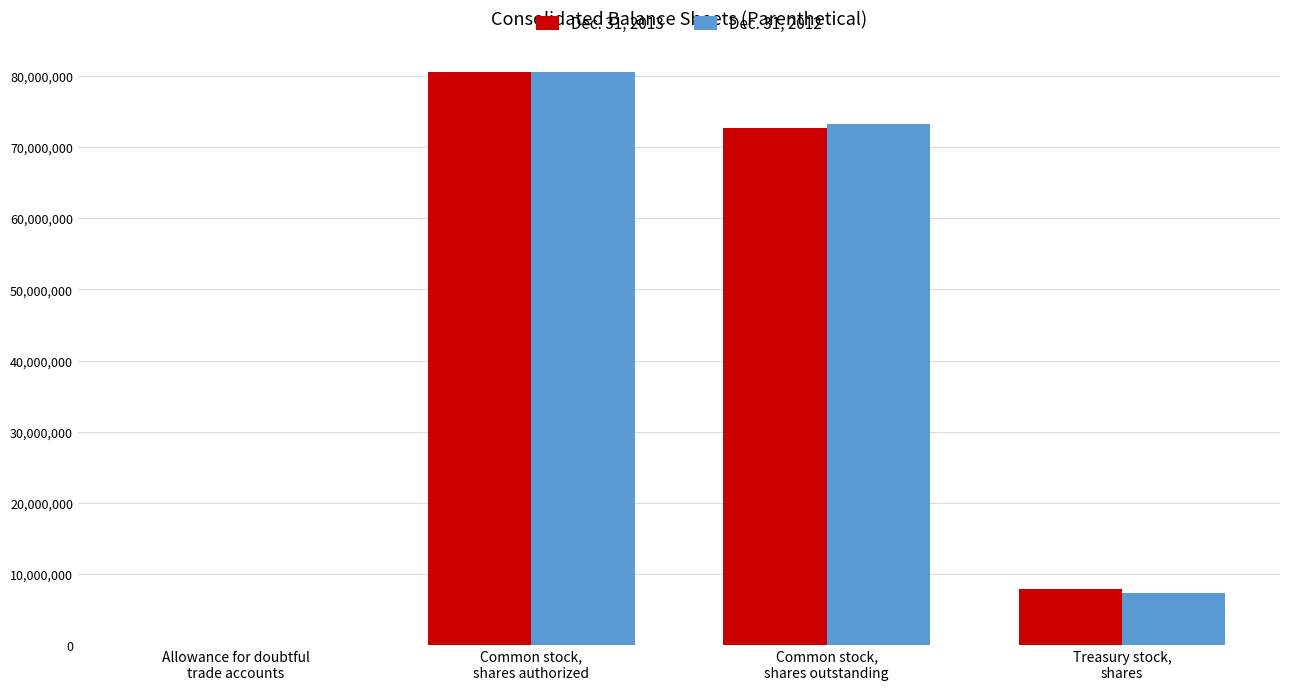

The Dec. 31, 2013 series shows 80533536 at Common stock,
shares authorized. True or false?

True